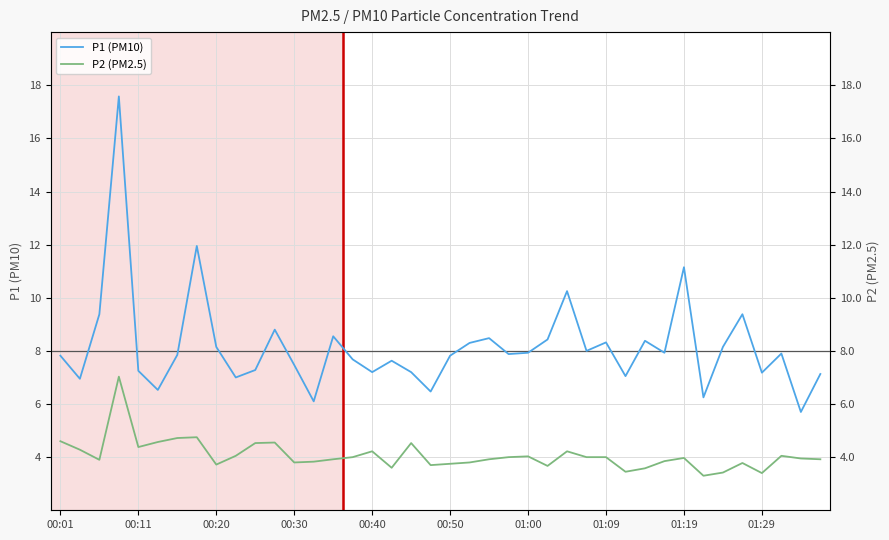

What is the difference between the maximum and minimum values in the P1 (PM10) series?

11.9